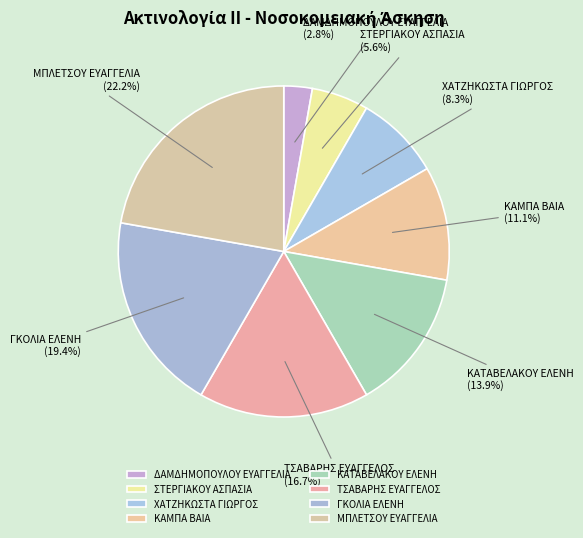

Combined, do ΜΠΛΕΤΣΟΥ ΕΥΑΓΓΕΛΙΑ and ΚΑΜΠΑ ΒΑΙΑ account for over 50%?

No